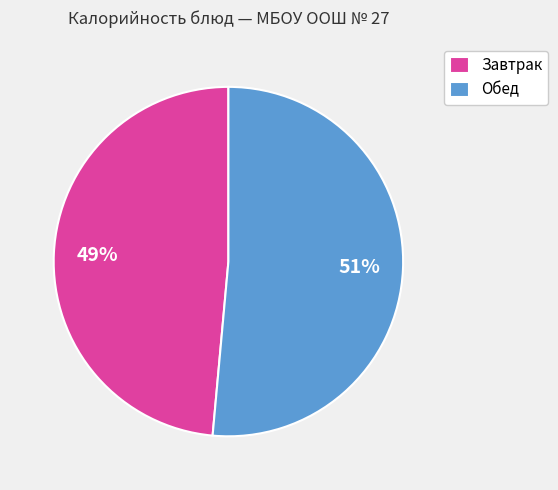

Does Обед account for over 50% of the chart?

Yes